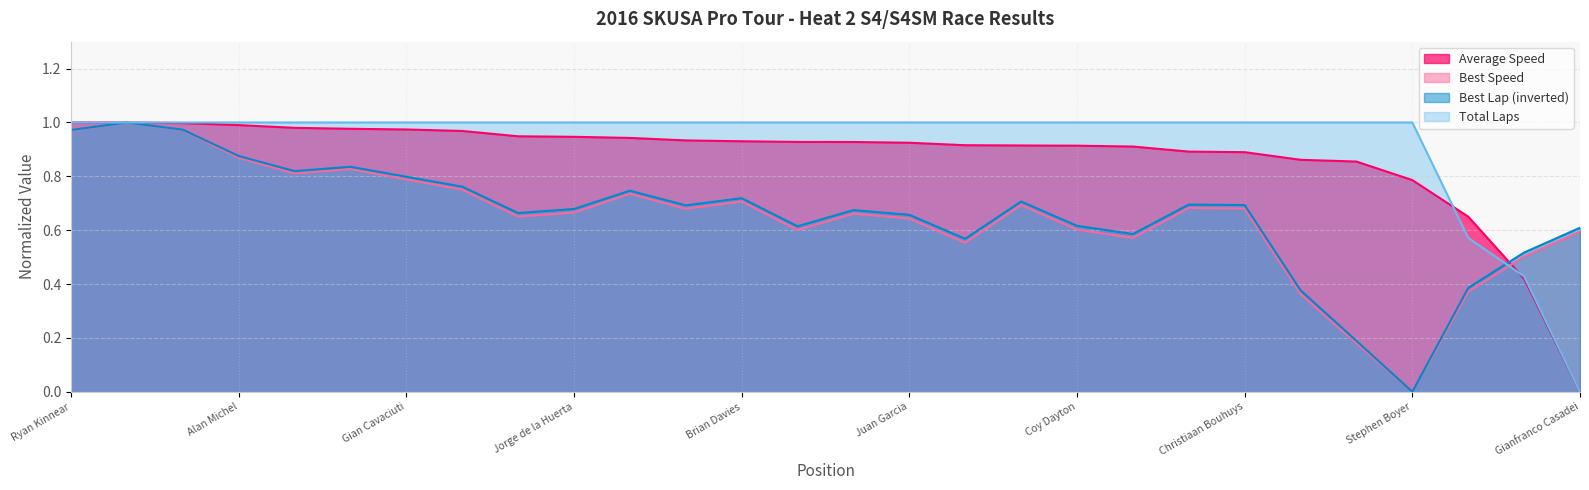

What is the approximate value of Best Lap time at Levi Bennett?

0.2